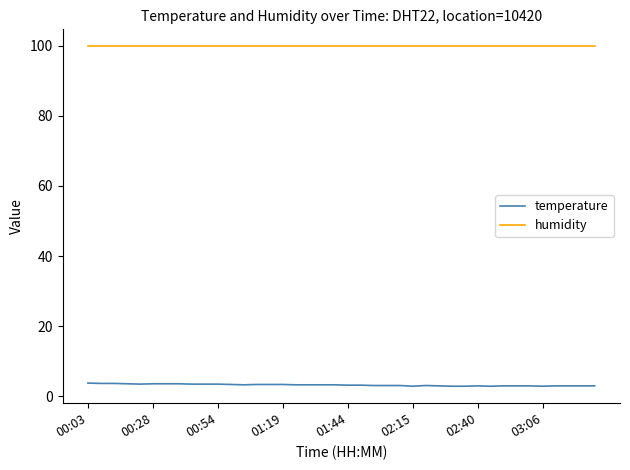

What are all the series names shown in the legend?

temperature, humidity